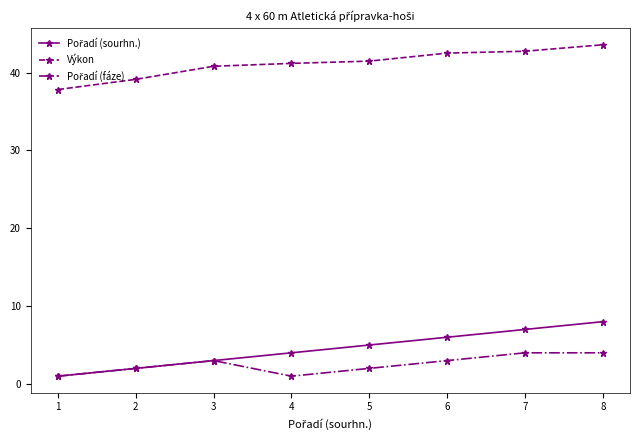

What is the lowest value of the Výkon series?

37.8